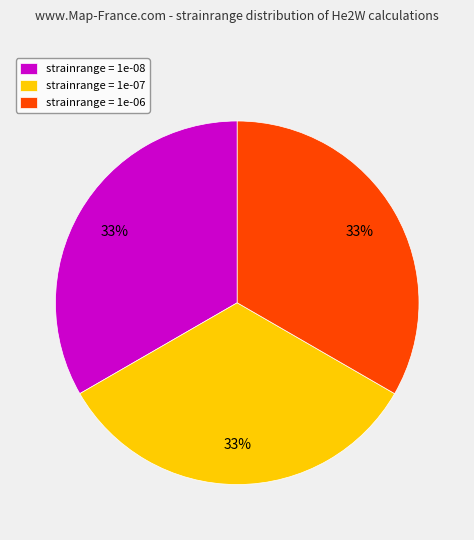

The strainrange = 1e-06 slice represents 48% of the pie. True or false?

False